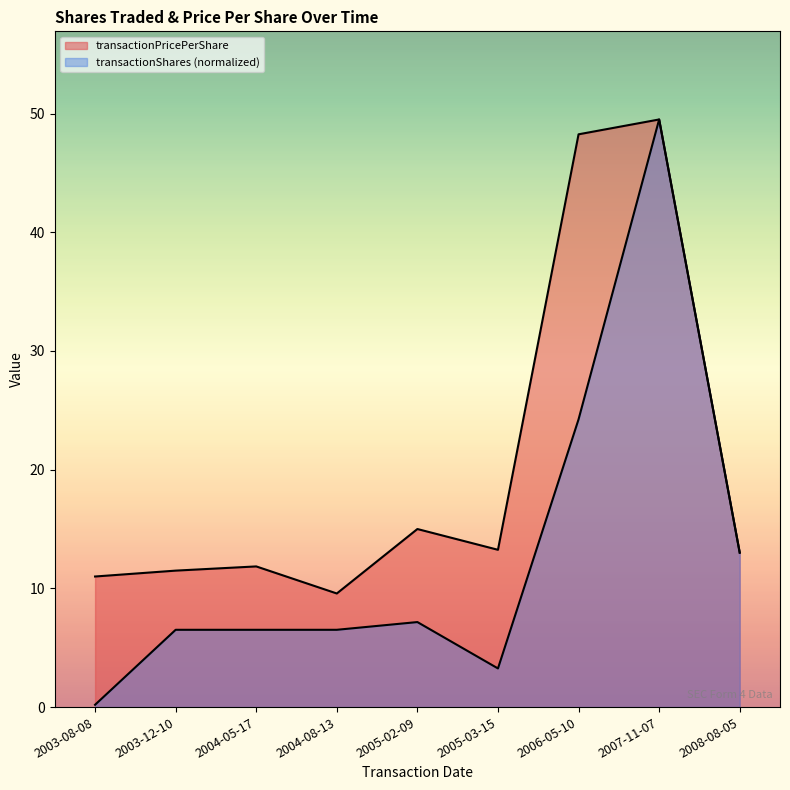

Count the number of categories in the chart.

9